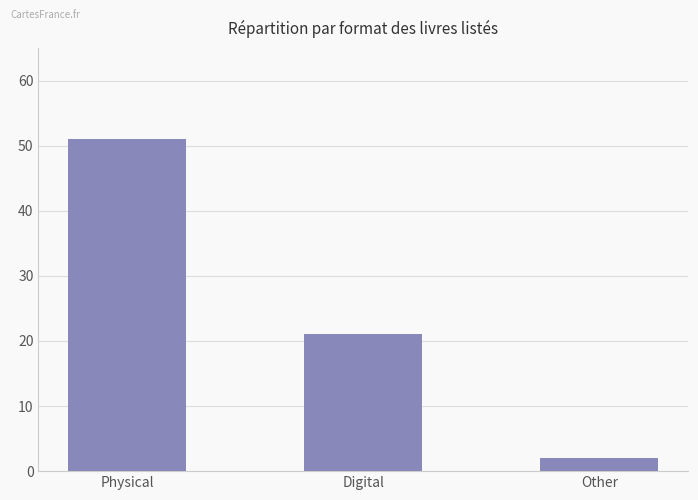

Reading left to right, extract all data points from this chart.

Physical=51	Digital=21	Other=2